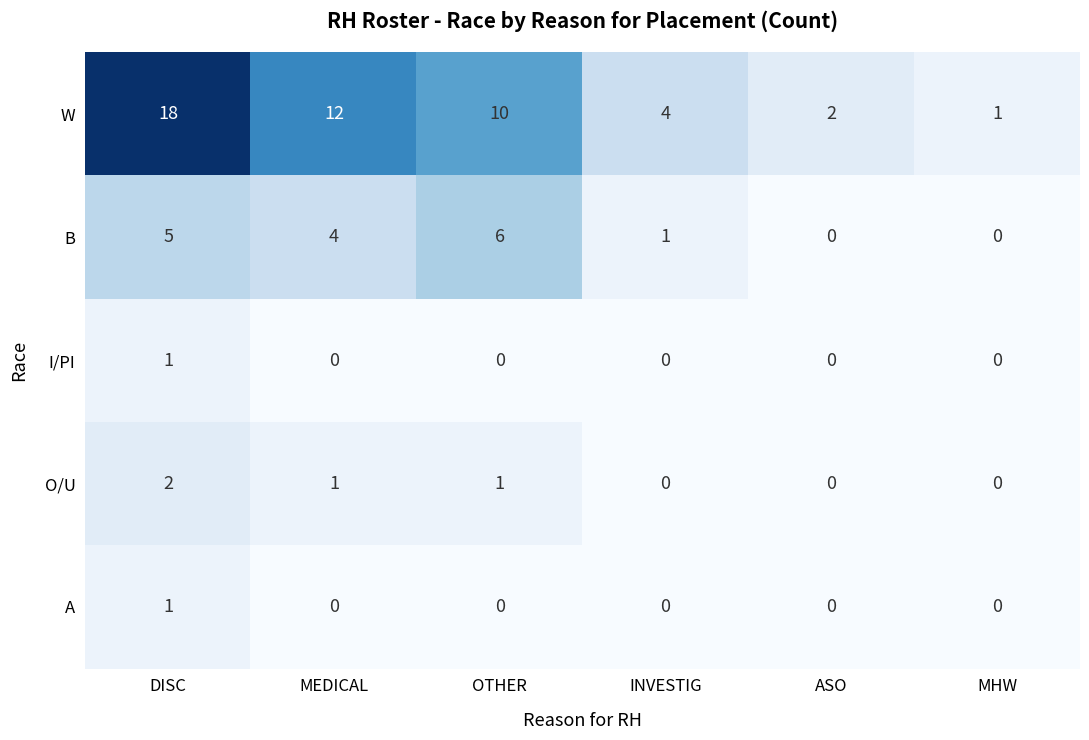

The B series shows 5 at DISC. True or false?

True